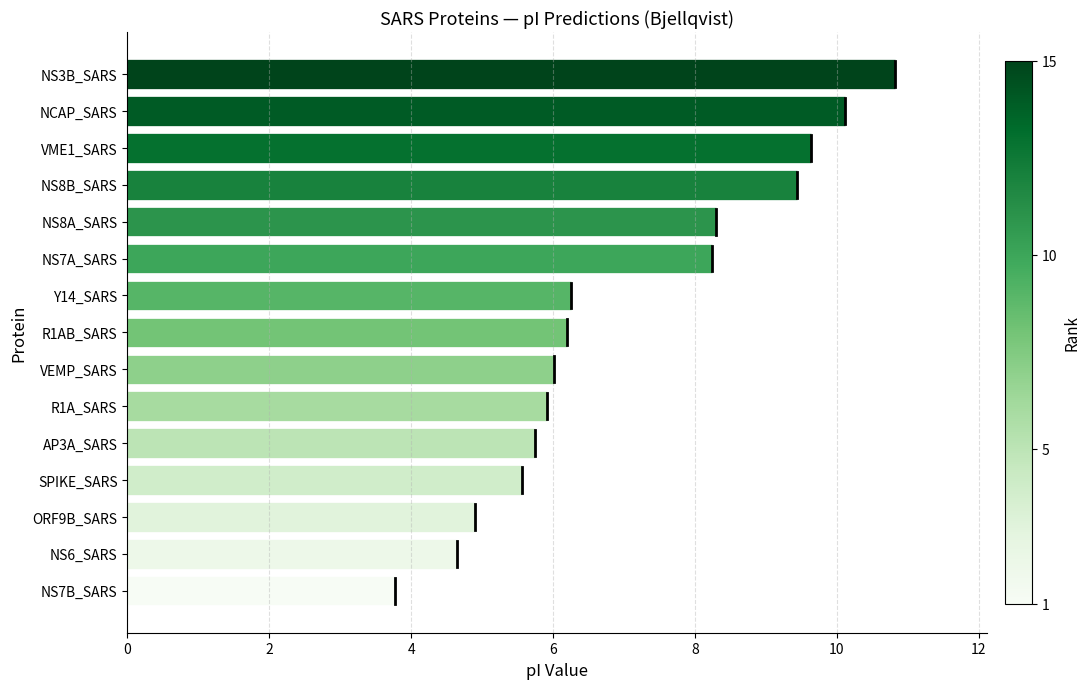

Approximately how many times larger is the value at NS8B_SARS compared to NS8A_SARS?

1.1